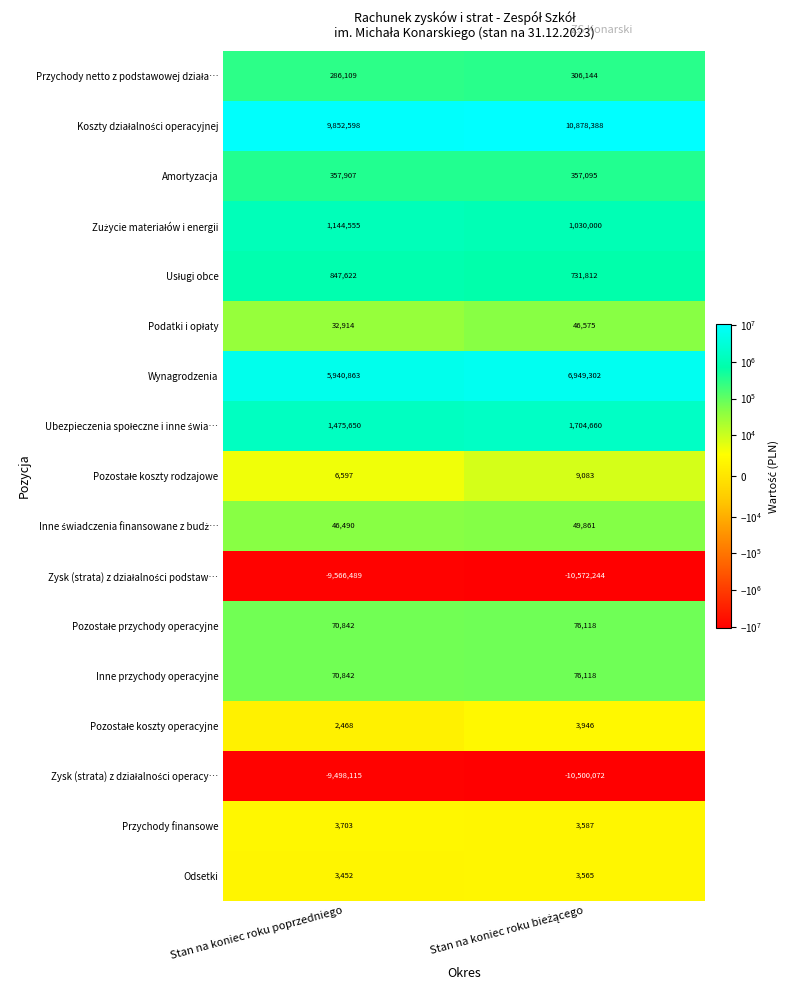

True or false: Wynagrodzenia has a value of 10186790 at Stan na koniec roku poprzedniego.

False